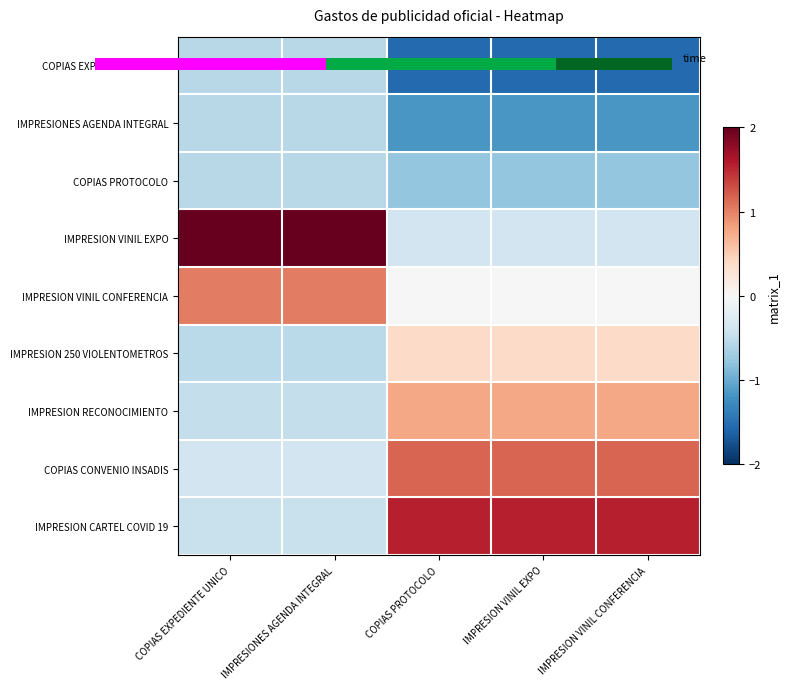

The value of IMPRESION VINIL CONFERENCIA at COPIAS PROTOCOLO is 0.7. True or false?

False